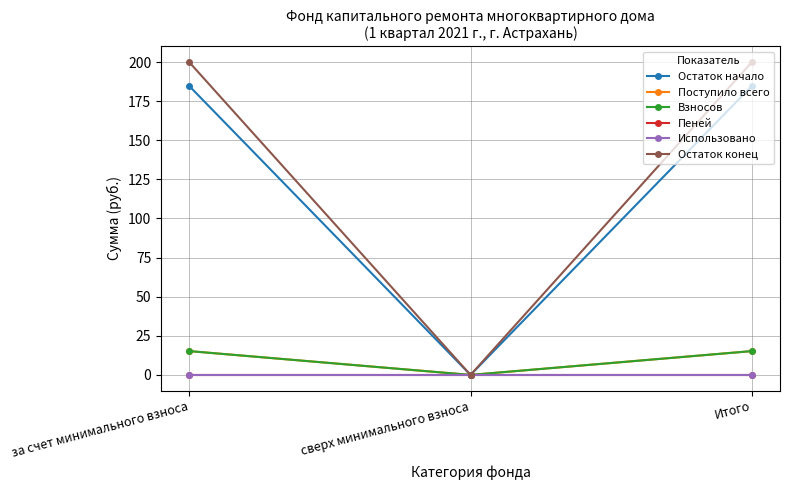

Is this an area chart (filled region under the line)?

No